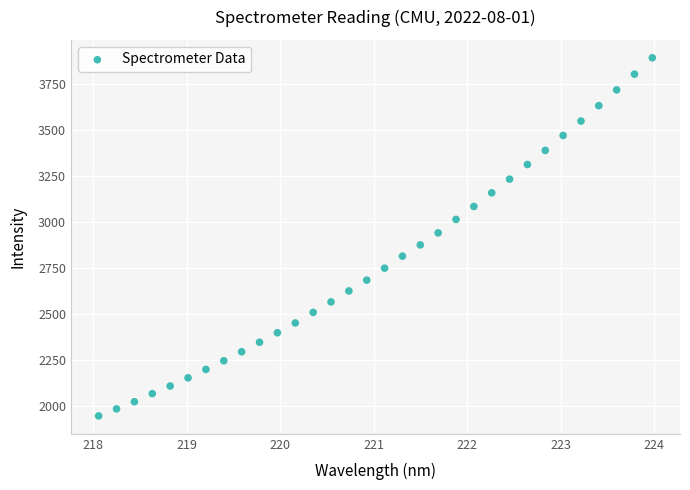

What is the range of X values (max minus min)?

5.9